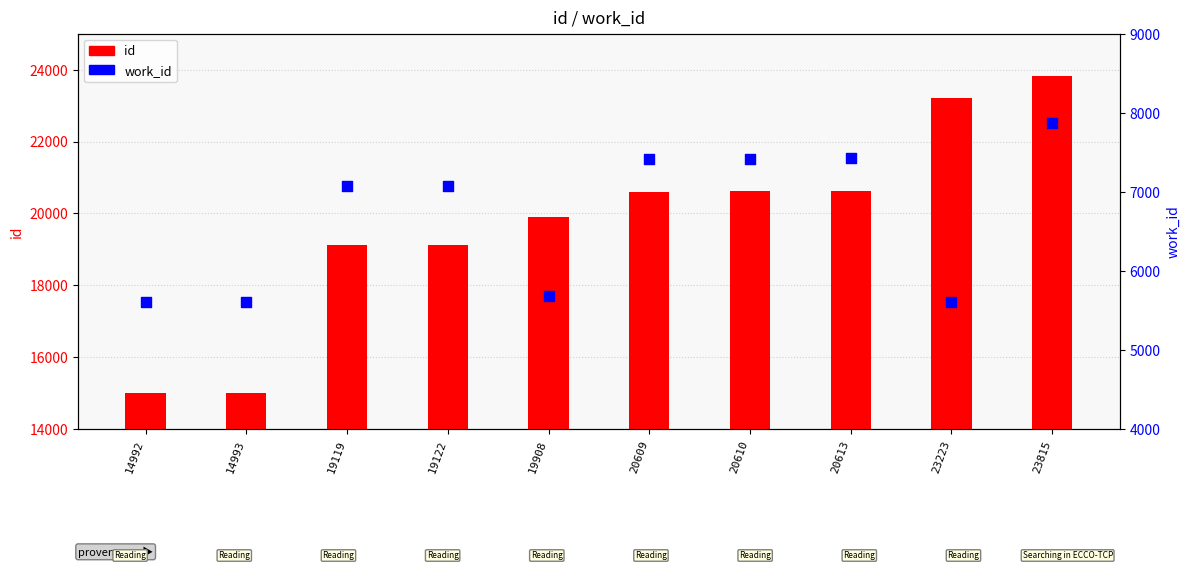

At how many categories does at least one series exceed 22052?

2